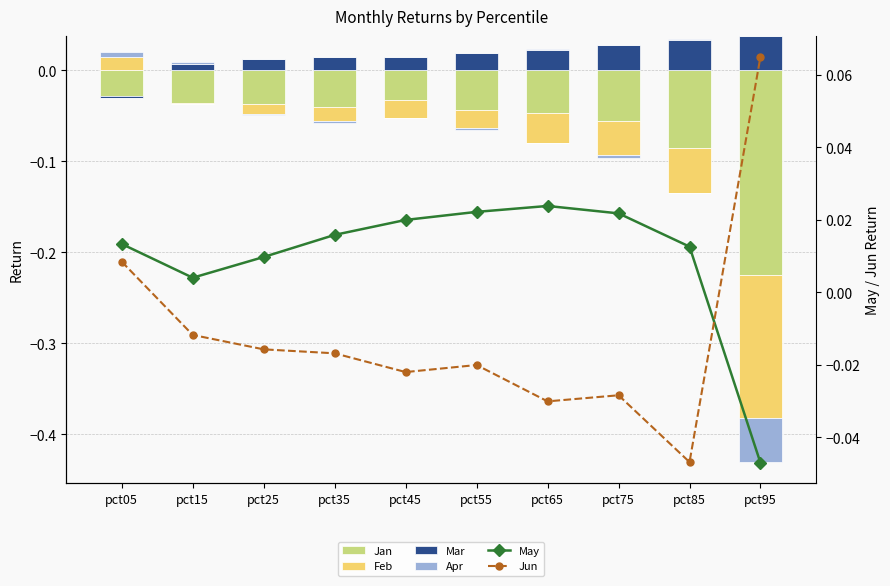

True or false: May has a value of 0.0 at pct15.

True